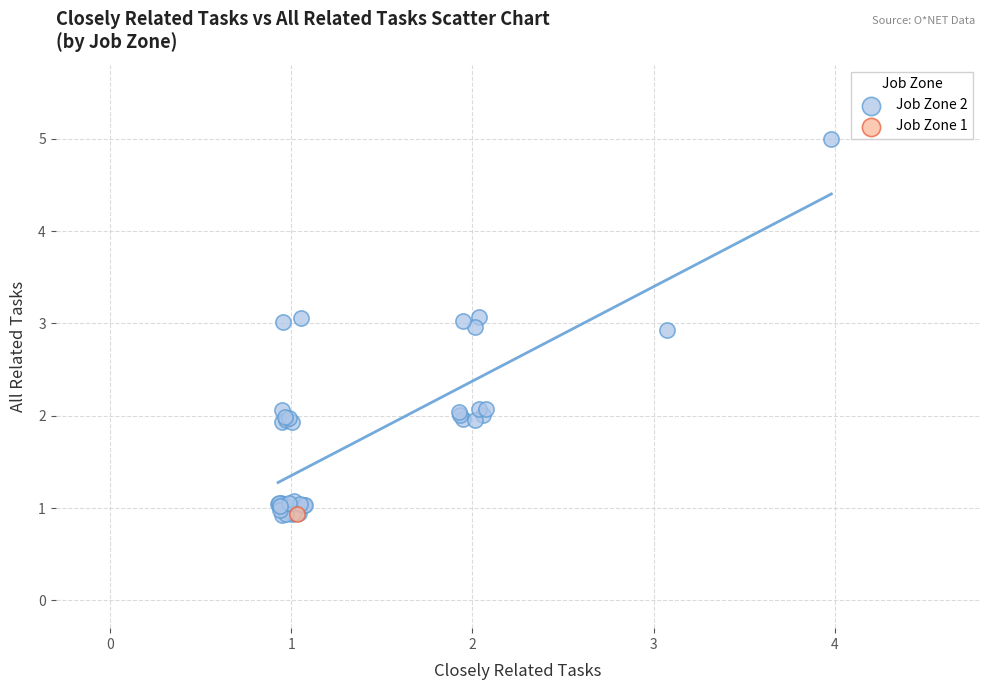

What are all the series names shown in the legend?

Job Zone 2, Job Zone 1